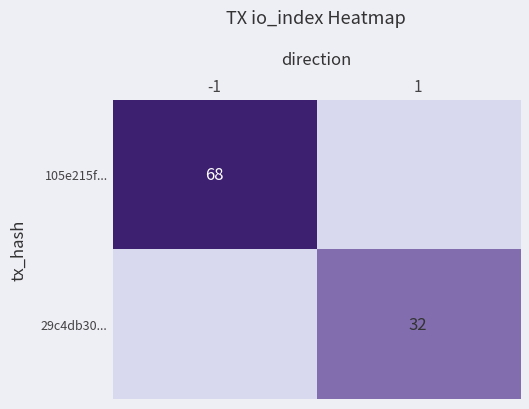

Is the value of 105e215f... at -1 greater than the value of 29c4db30... at 1?

Yes